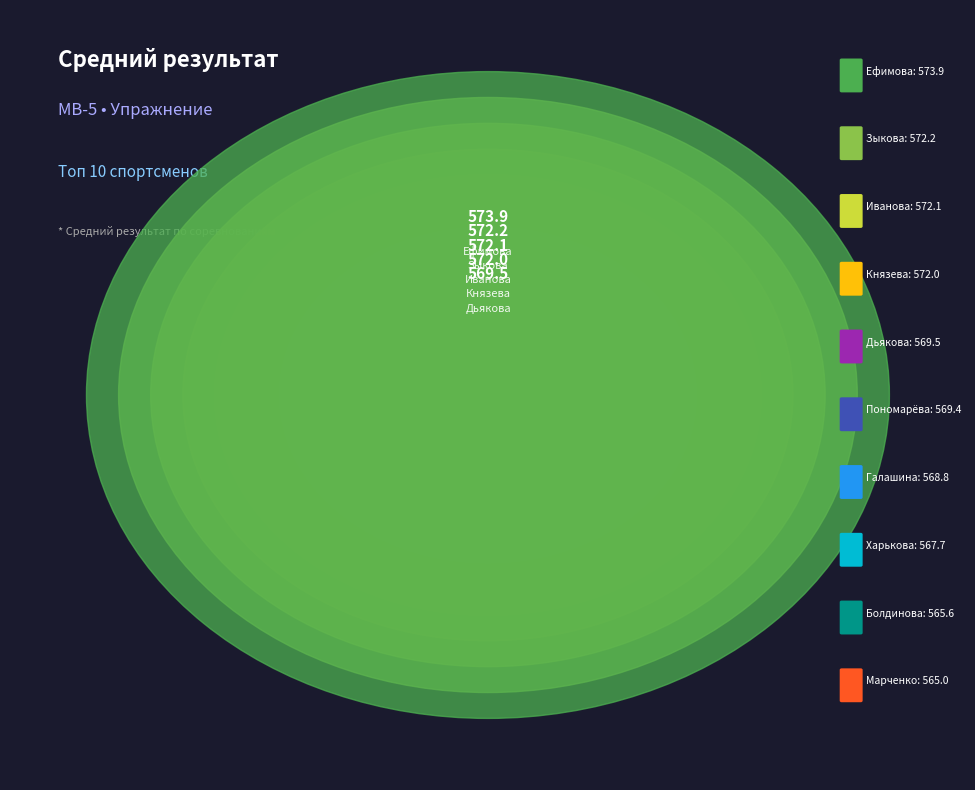

What is the ratio of the value at Ефимова Ольга to the value at Князева Дарья?

1.0